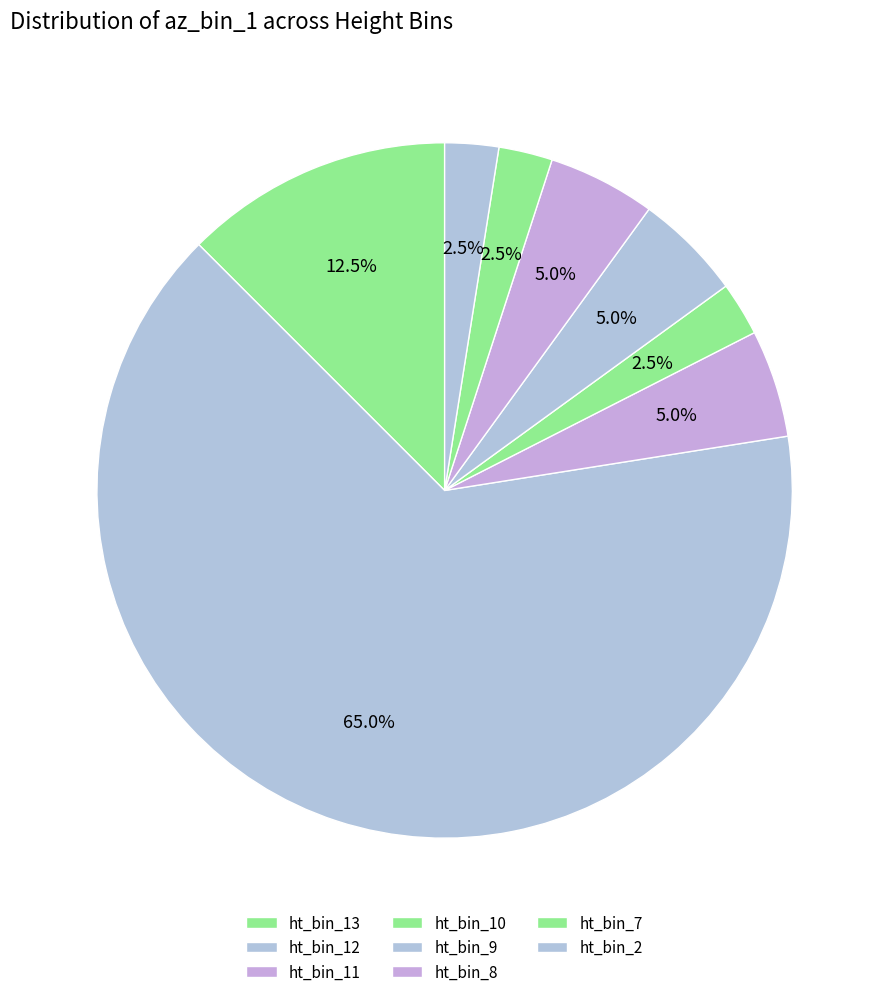

How many segments does this pie chart have?

8